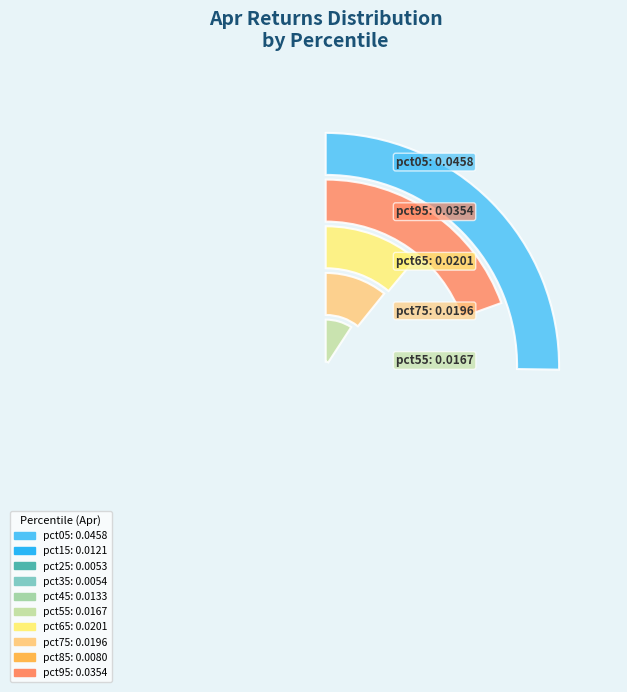

What portion of the pie excludes pct85?

95.6%